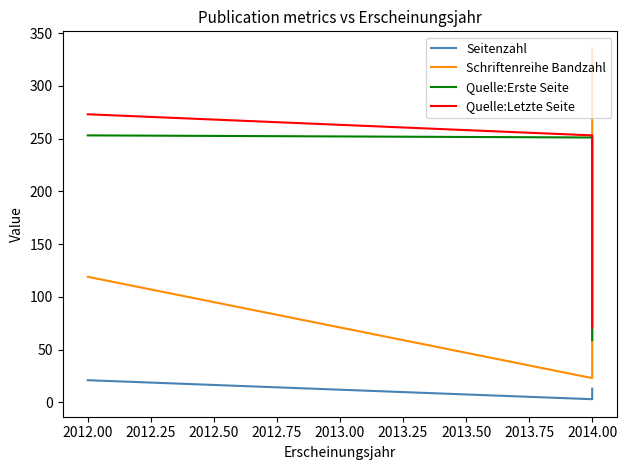

Is it true that Schriftenreihe Bandzahl equals 176 at 2012.00?

False